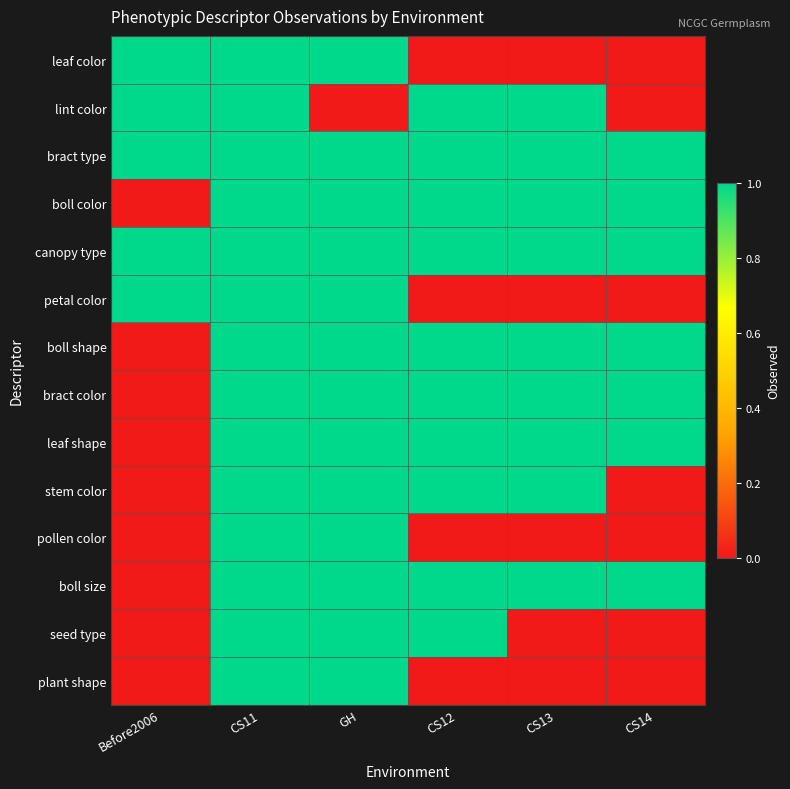

List the series in order of their peak value, lowest first.

leaf color, lint color, bract type, boll color, canopy type, petal color, boll shape, bract color, leaf shape, stem color, pollen color, boll size, seed type, plant shape